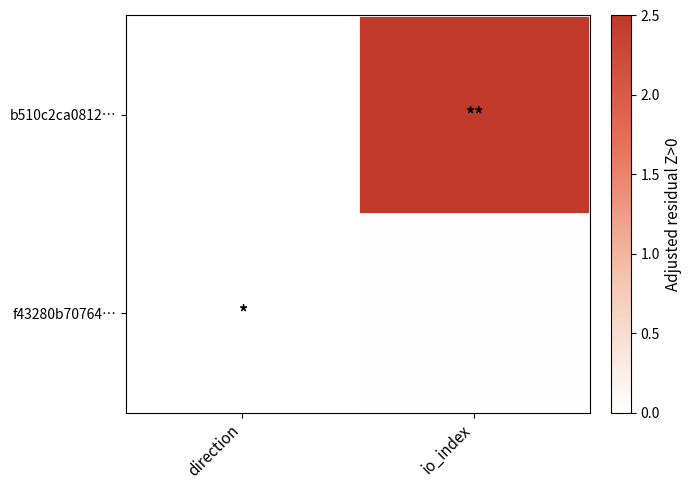

Reading right to left, extract all data points from this chart.

b510c2ca0812…: io_index=2.5	direction=0.0
f43280b70764…: io_index=0.0	direction=0.0